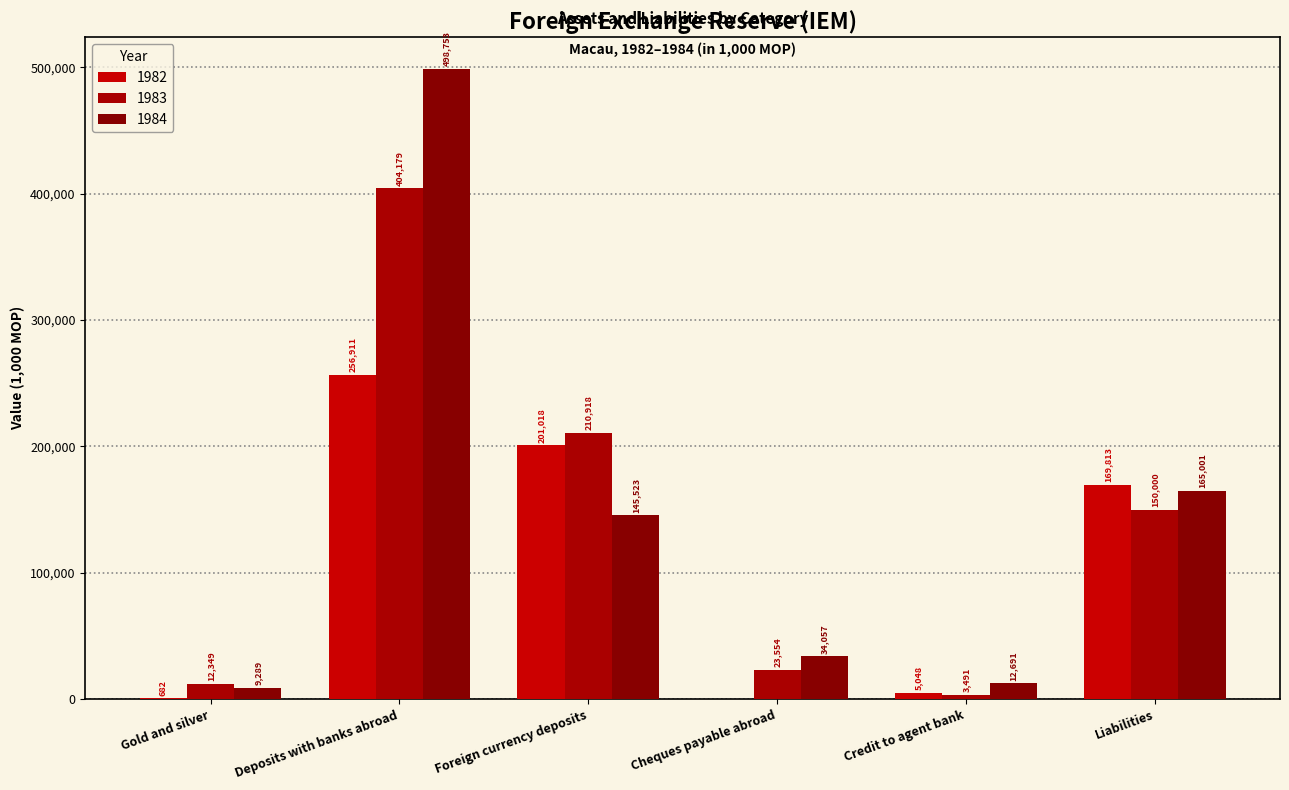

How many categories are shown in the chart?

6